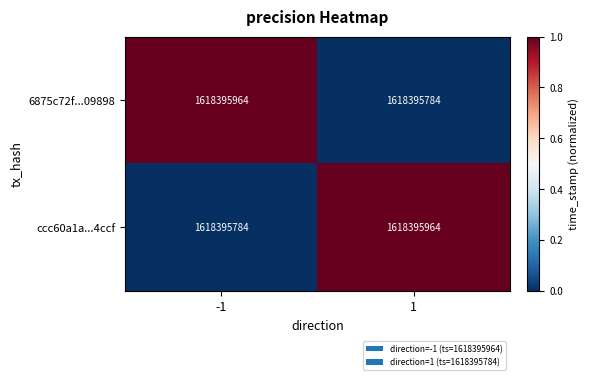

Reading left to right, transcribe all the data shown in this chart.

6875c72f...09898: -1=1618395964	1=1618395784
ccc60a1a...4ccf: -1=1618395784	1=1618395964